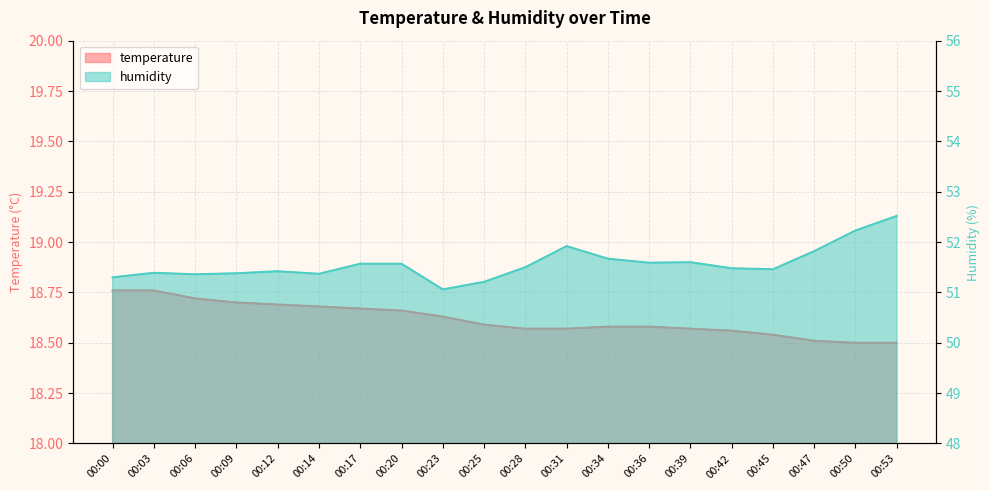

At which category does the chart reach its peak across all series?

00:53